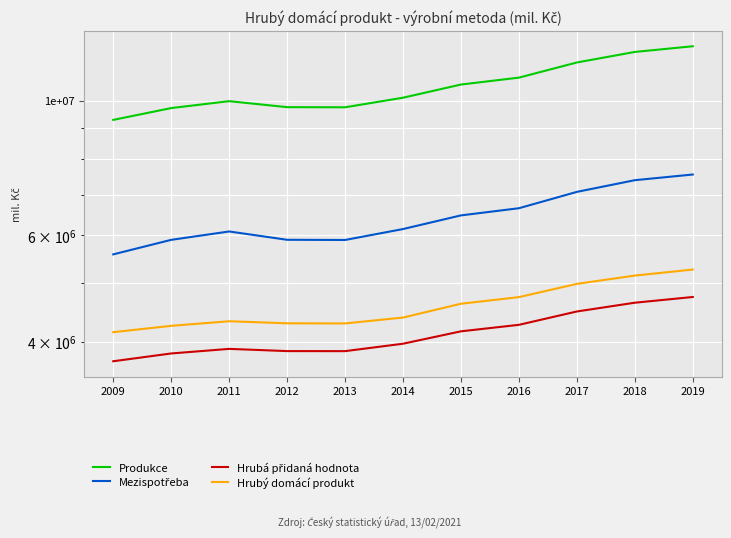

Reading right to left, what are all the values shown in this chart?

Produkce: 12299290	12036292	11564120	10917190	10634751	10115629	9754077	9758838	9983549	9725227	9298076
Mezispotřeba: 7556068	7395050	7073841	6647958	6469577	6142380	5892780	5896855	6086153	5895660	5579240
Hrubá přidaná hodnota: 4745299	4643301	4491268	4269232	4165174	3973593	3863175	3863790	3896473	3829223	3717603
Hrubý domácí produkt: 5266512	5147421	4987876	4742737	4625378	4388888	4291803	4293774	4327747	4252881	4151789